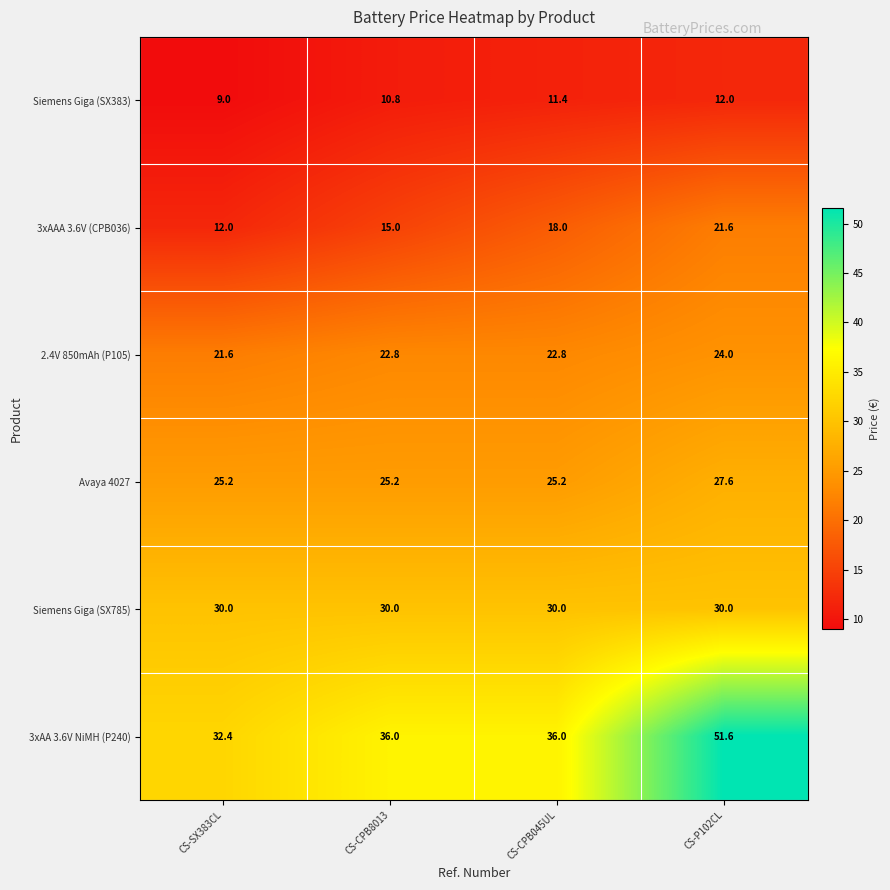

Reading left to right, transcribe all the data shown in this chart.

Siemens Giga (SX383): CS-SX383CL=9.0	CS-CPB8013=10.8	CS-CPB045UL=11.4	CS-P102CL=12.0
3xAAA 3.6V (CPB036): CS-SX383CL=12.0	CS-CPB8013=15.0	CS-CPB045UL=18.0	CS-P102CL=21.6
2.4V 850mAh (P105): CS-SX383CL=21.6	CS-CPB8013=22.8	CS-CPB045UL=22.8	CS-P102CL=24.0
Avaya 4027: CS-SX383CL=25.2	CS-CPB8013=25.2	CS-CPB045UL=25.2	CS-P102CL=27.6
Siemens Giga (SX785): CS-SX383CL=30.0	CS-CPB8013=30.0	CS-CPB045UL=30.0	CS-P102CL=30.0
3xAA 3.6V NiMH (P240): CS-SX383CL=32.4	CS-CPB8013=36.0	CS-CPB045UL=36.0	CS-P102CL=51.6